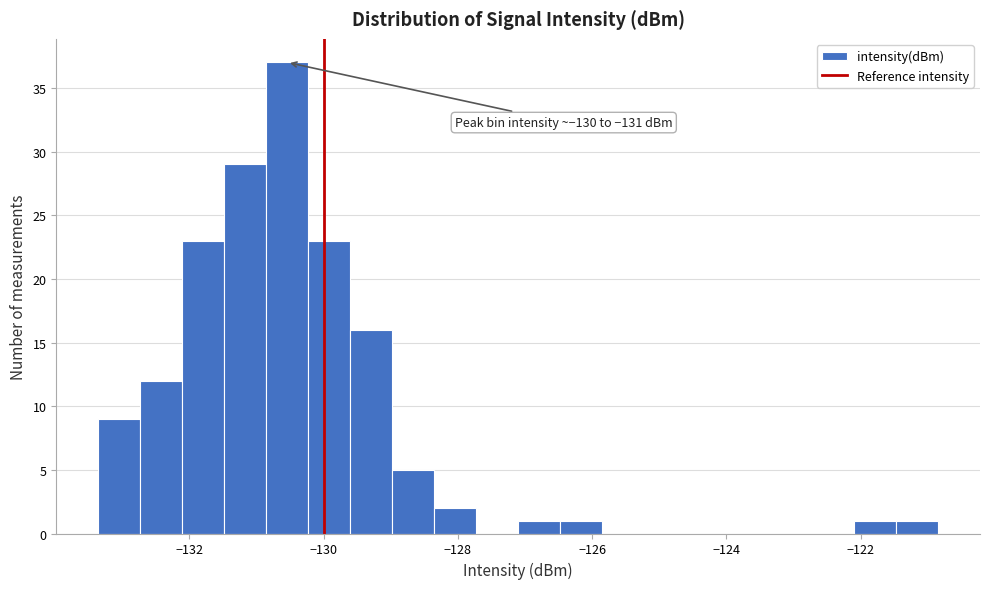

Around what value on the x-axis is the tallest bar? Give the approximate position of its centre, as read against the axis.

-130.6